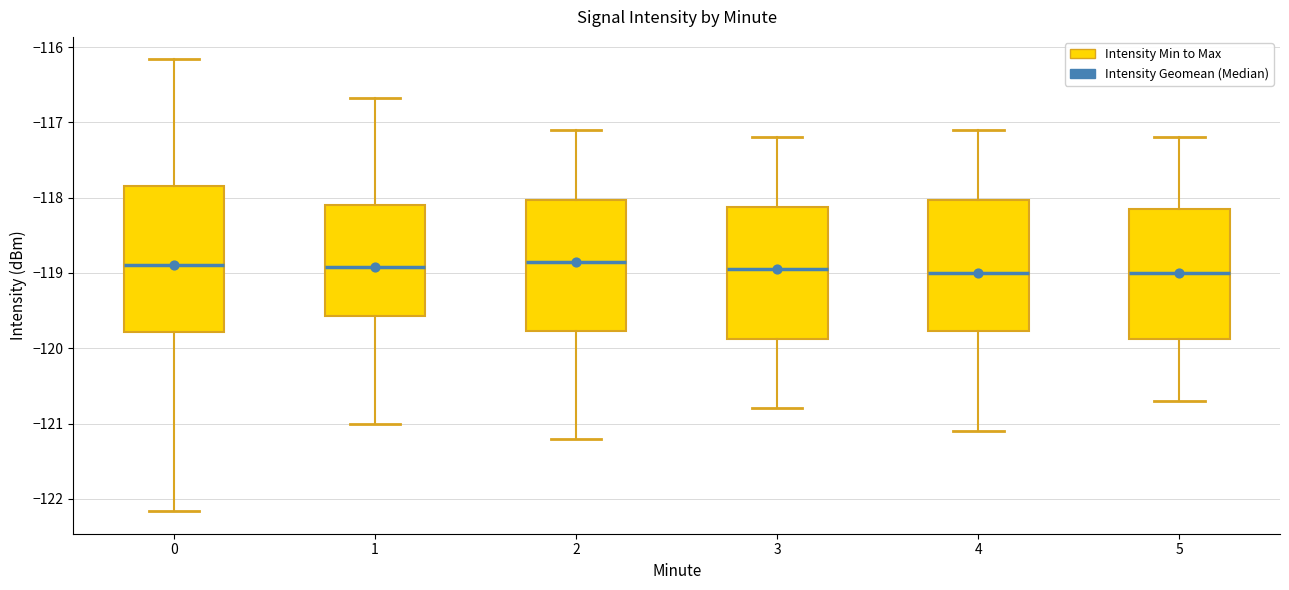

Reading left to right, transcribe this box plot: for each box, give where its median line is, the range the box spans, and where its two whiskers end, as read against the y-axis. The values are not printed on the chart, so give them approximately, as read against the axis.

0: median -118.9, box -119.8 to -117.8, whiskers -122.2 to -116.2
1: median -118.9, box -119.6 to -118.1, whiskers -121.0 to -116.7
2: median -118.8, box -119.8 to -118.0, whiskers -121.2 to -117.1
3: median -118.9, box -119.9 to -118.1, whiskers -120.8 to -117.2
4: median -119.0, box -119.8 to -118.0, whiskers -121.1 to -117.1
5: median -119.0, box -119.9 to -118.1, whiskers -120.7 to -117.2